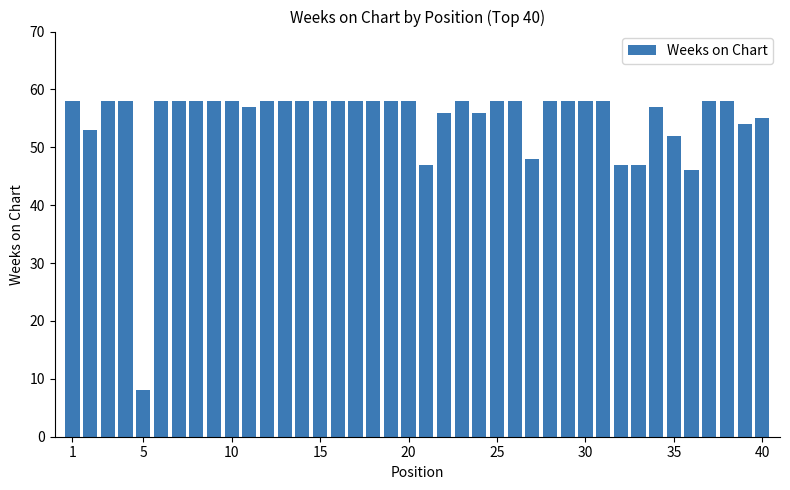

Does the chart contain stacked bars?

No